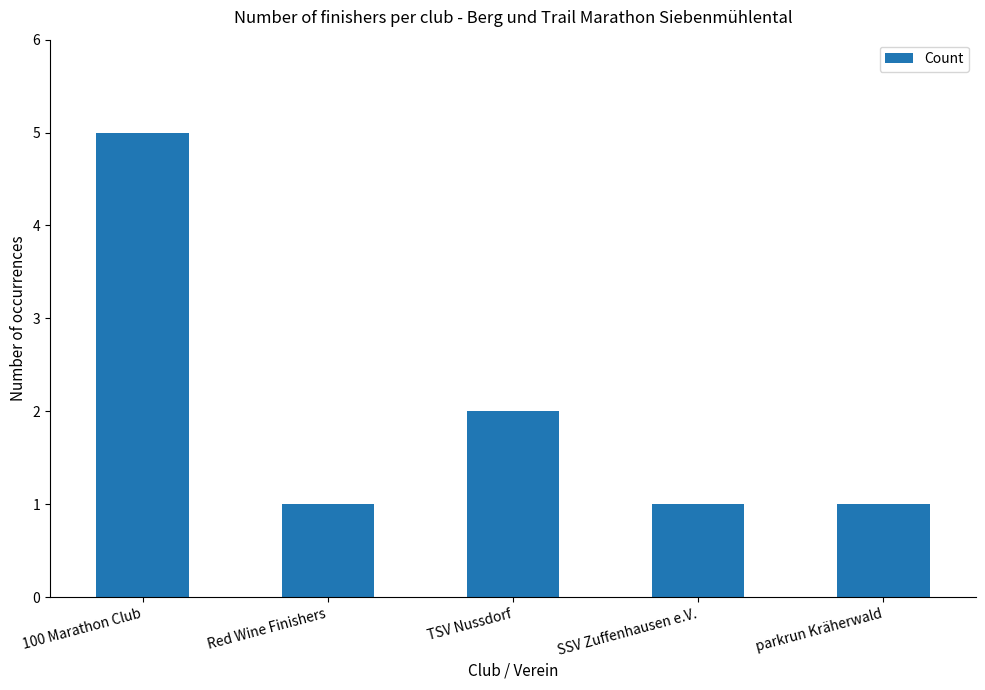

True or false: the data shows 0 at parkrun Kräherwald.

False